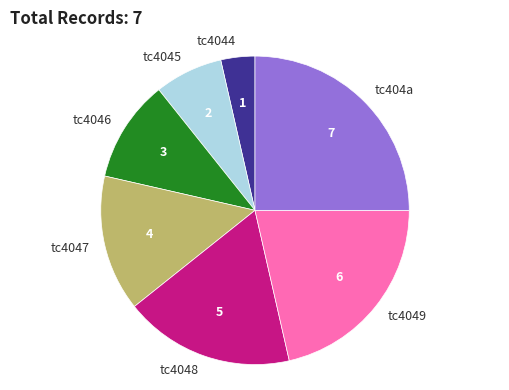

Rank the categories by value from highest to lowest.

tc404a, tc4049, tc4048, tc4047, tc4046, tc4045, tc4044